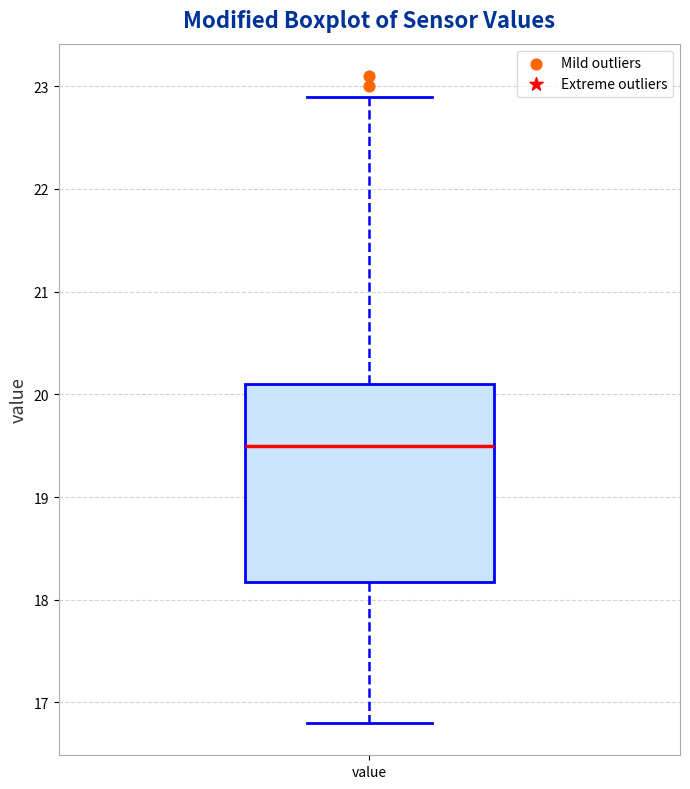

Read this box plot against the y-axis: the position of the median line, the range covered by the box, and the ends of both whiskers. The values are not printed on the chart, so give them approximately, as read against the axis.

median 19.5, box 18.2 to 20.1, whiskers 16.8 to 22.9